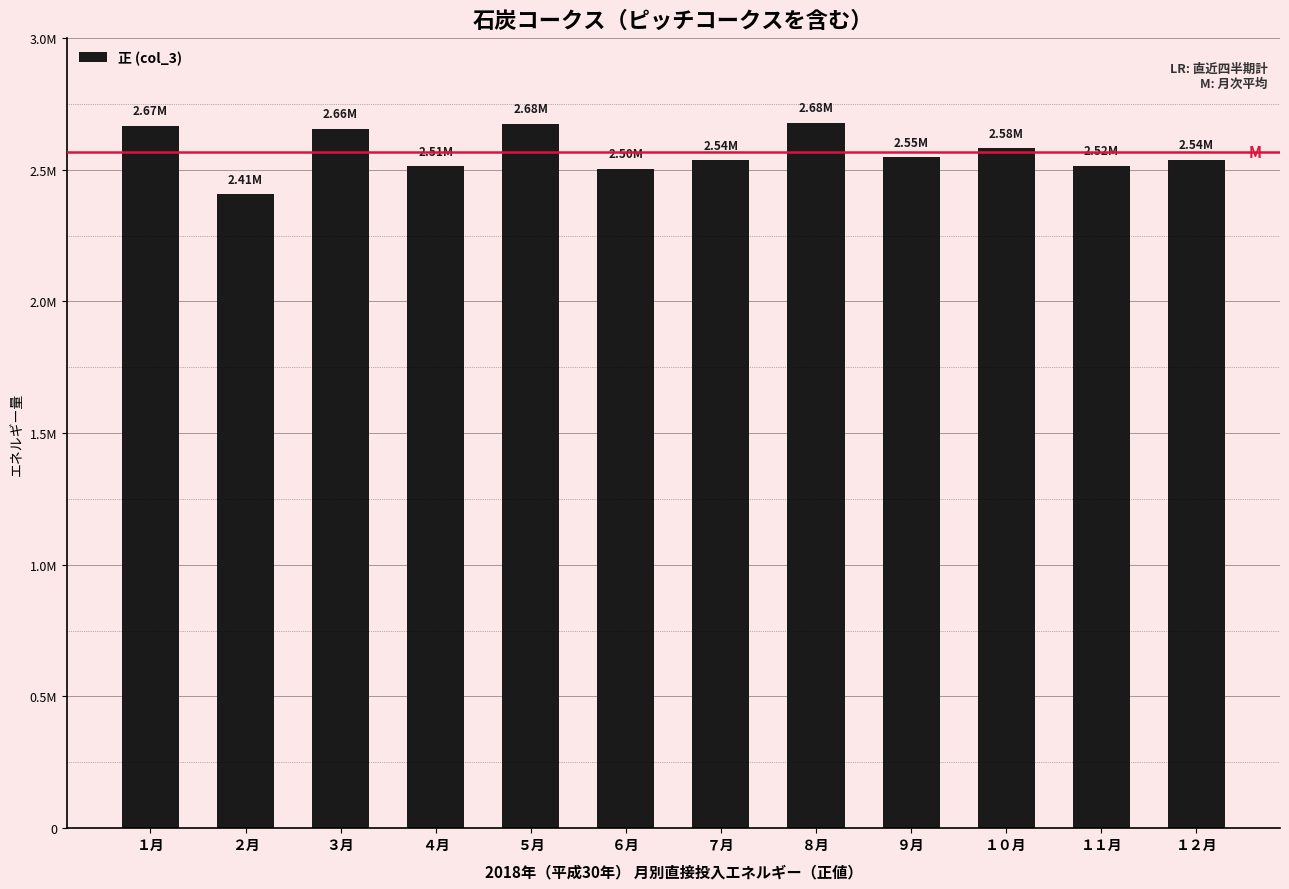

What is the difference between the maximum and minimum values?

271505